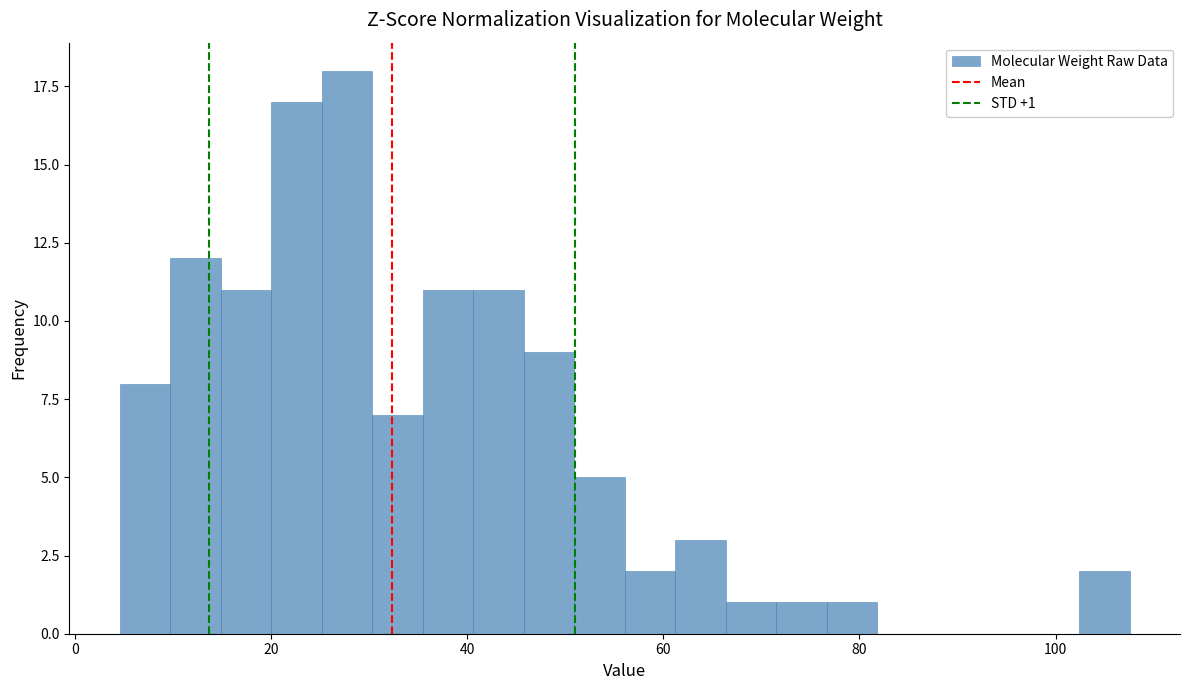

Read against the x-axis, roughly where is the centre of the tallest bar?

28